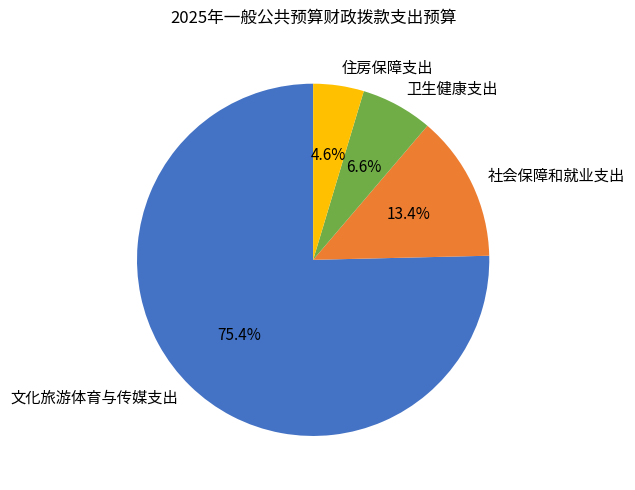

Does 文化旅游体育与传媒支出 account for over 50% of the chart?

Yes